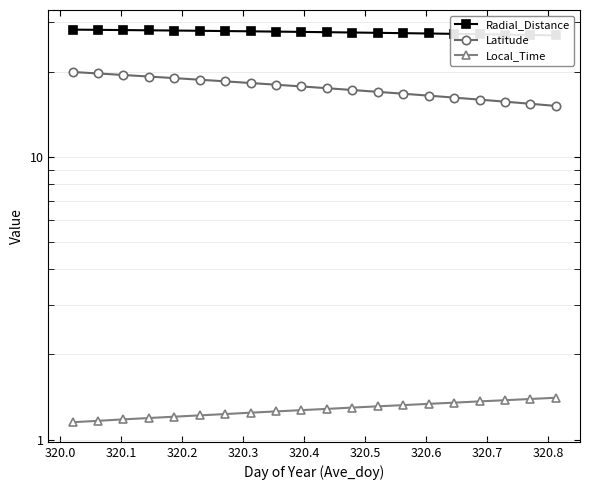

True or false: Local_Time and Latitude cross at least once.

False